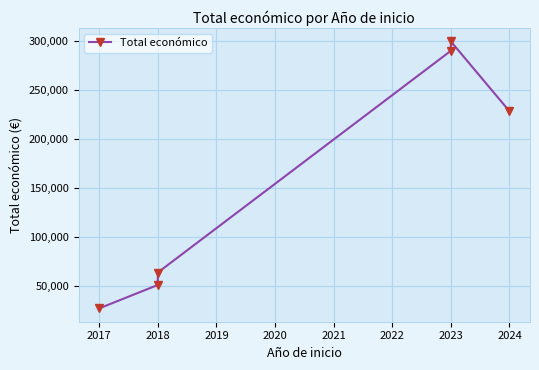

The chart shows a value of 108382 at 2018. True or false?

False